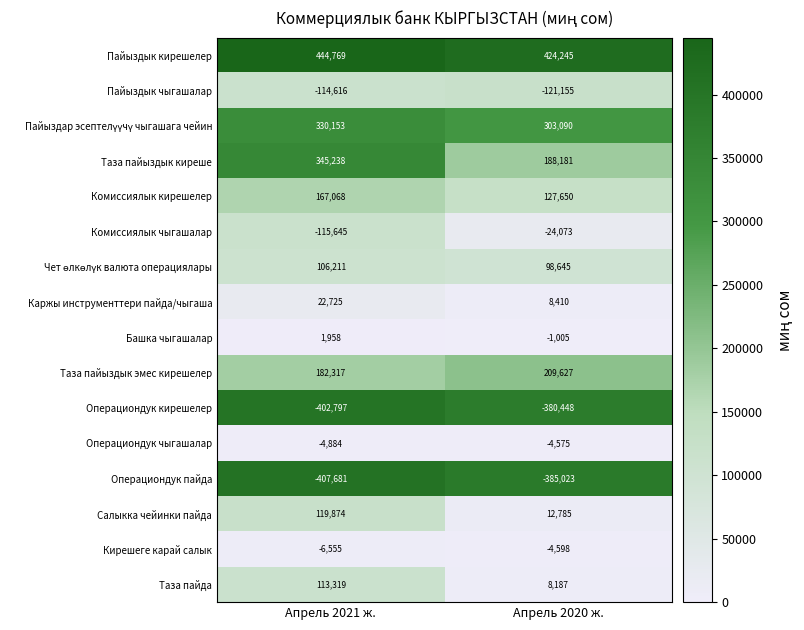

Which series has the widest spread of values?

Таза пайыздык киреше